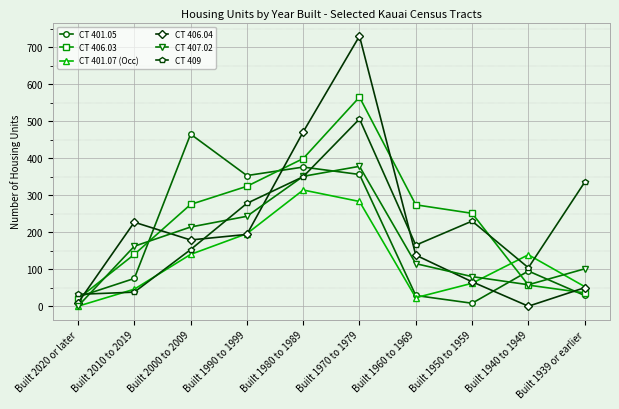

True or false: CT 407.02 has more than 2 points higher than both neighbors.

False